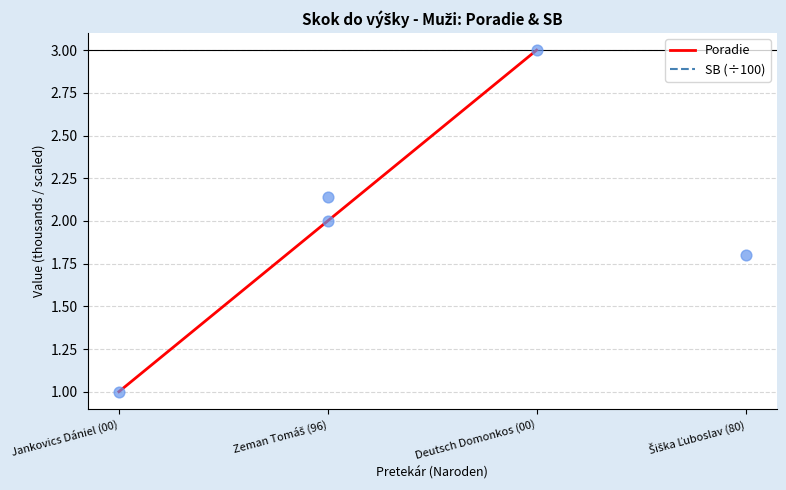

At how many categories does at least one series exceed 1?

3